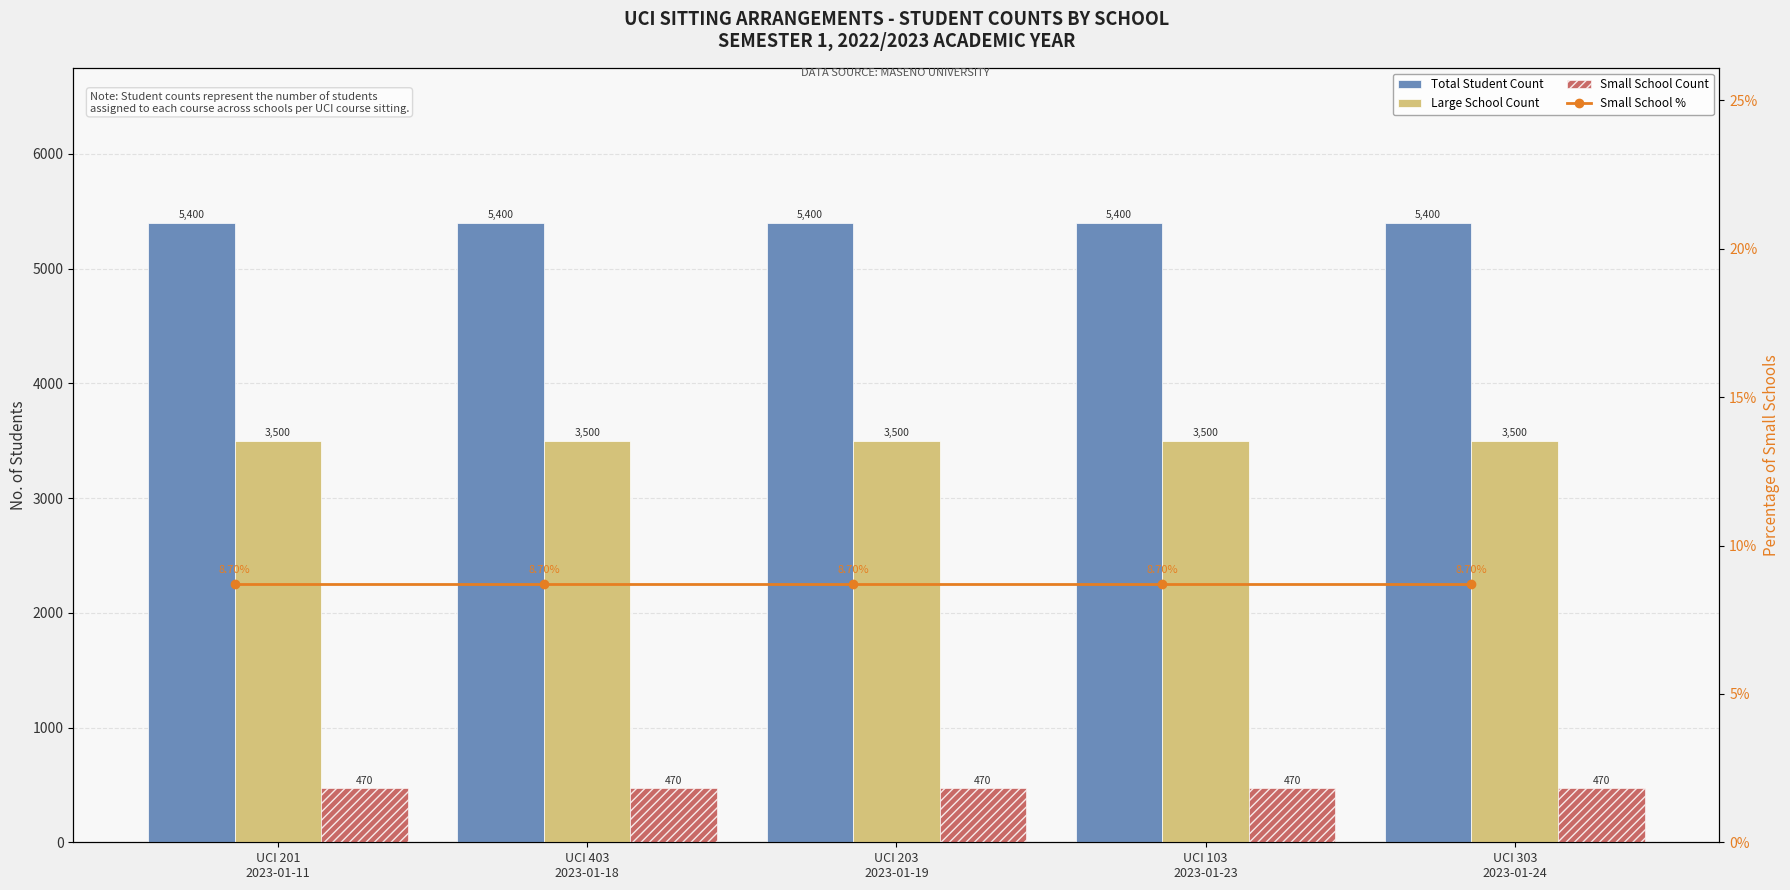

What is the value of the Small School % bar at the 1st from the left?

8.7